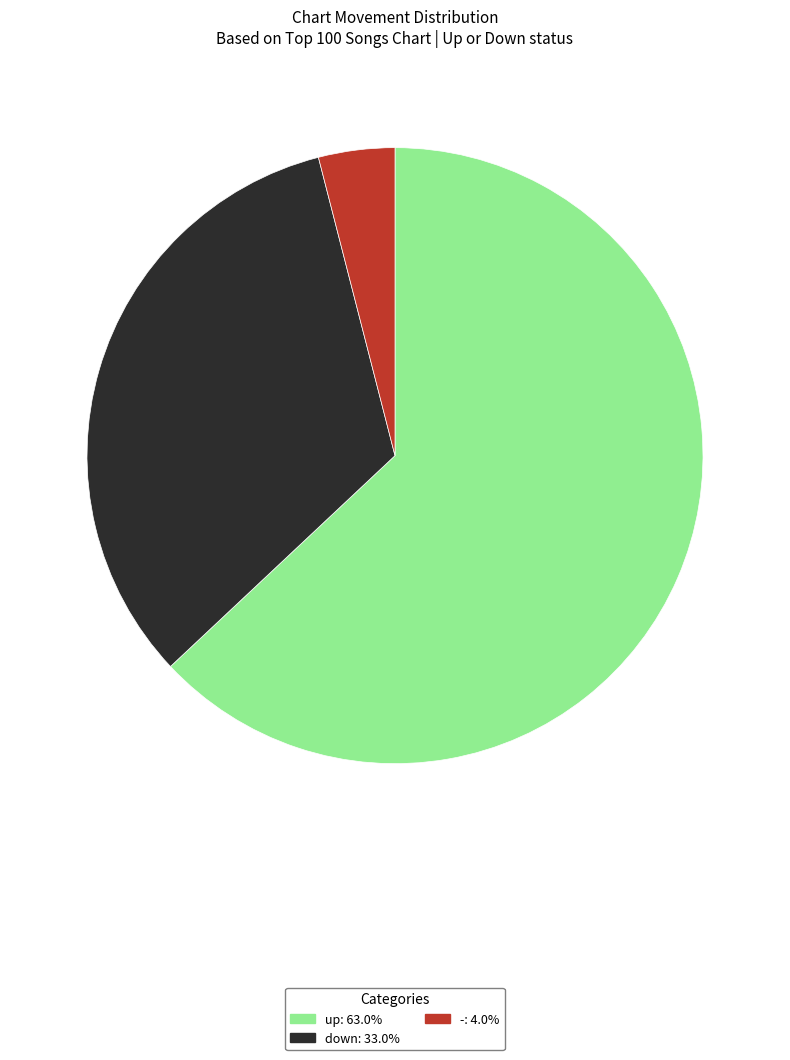

Which category has the biggest portion of the pie?

up